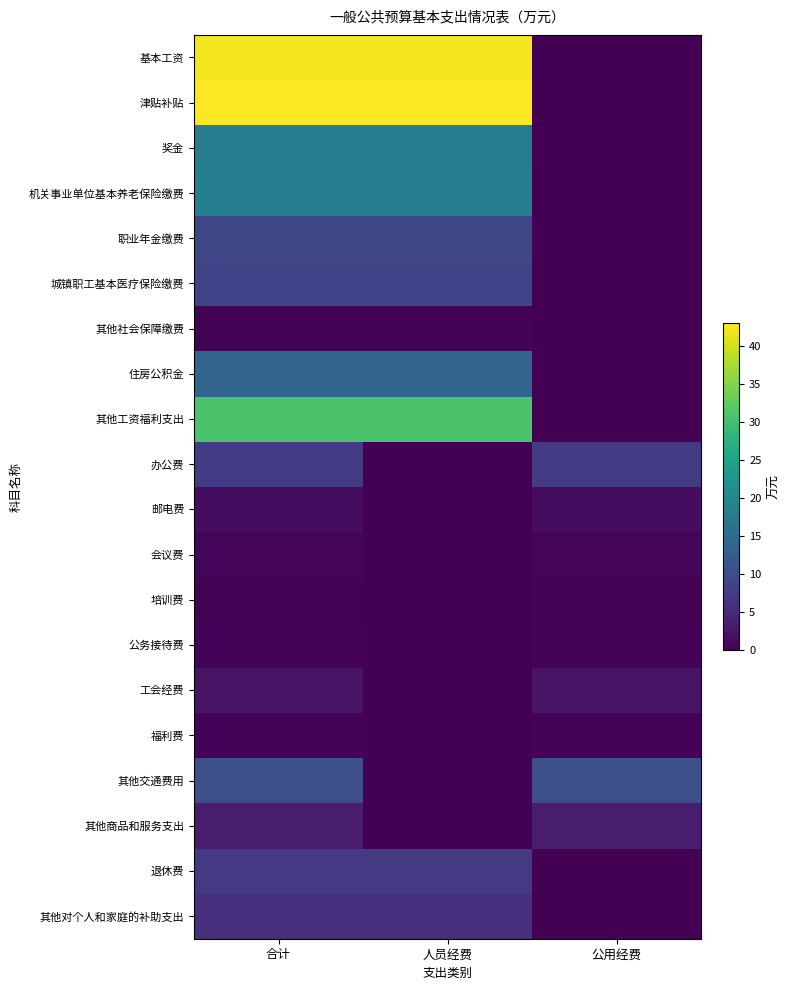

Reading right to left, extract all data points from this chart.

基本工资: 公用经费=0.0	人员经费=42.3	合计=42.3
津贴补贴: 公用经费=0.0	人员经费=43.0	合计=43.0
奖金: 公用经费=0.0	人员经费=18.2	合计=18.2
机关事业单位基本养老保险缴费: 公用经费=0.0	人员经费=18.6	合计=18.6
职业年金缴费: 公用经费=0.0	人员经费=9.3	合计=9.3
城镇职工基本医疗保险缴费: 公用经费=0.0	人员经费=8.6	合计=8.6
其他社会保障缴费: 公用经费=0.0	人员经费=0.2	合计=0.2
住房公积金: 公用经费=0.0	人员经费=14.0	合计=14.0
其他工资福利支出: 公用经费=0.0	人员经费=30.9	合计=30.9
办公费: 公用经费=7.6	人员经费=0.0	合计=7.6
邮电费: 公用经费=1.4	人员经费=0.0	合计=1.4
会议费: 公用经费=0.7	人员经费=0.0	合计=0.7
培训费: 公用经费=0.2	人员经费=0.0	合计=0.2
公务接待费: 公用经费=0.4	人员经费=0.0	合计=0.4
工会经费: 公用经费=2.3	人员经费=0.0	合计=2.3
福利费: 公用经费=0.4	人员经费=0.0	合计=0.4
其他交通费用: 公用经费=10.4	人员经费=0.0	合计=10.4
其他商品和服务支出: 公用经费=3.3	人员经费=0.0	合计=3.3
退休费: 公用经费=0.0	人员经费=7.3	合计=7.3
其他对个人和家庭的补助支出: 公用经费=0.0	人员经费=5.8	合计=5.8